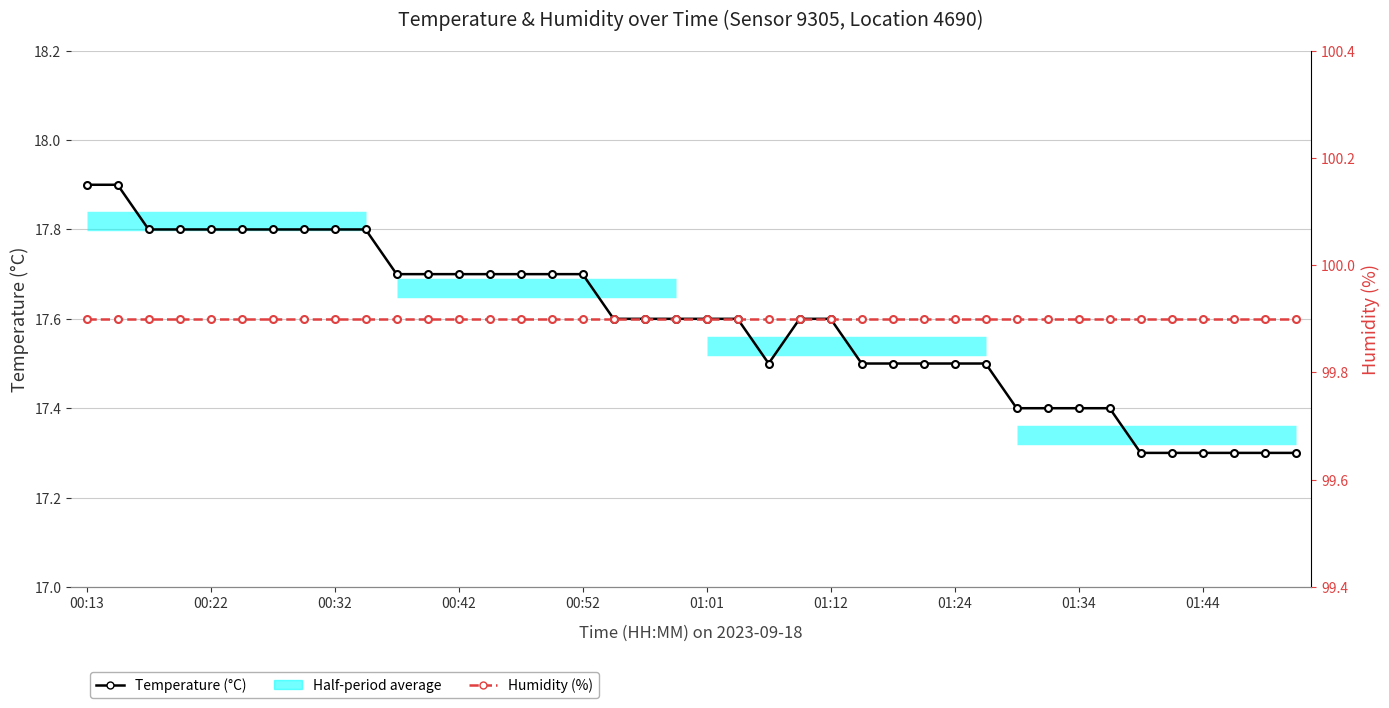

In Temperature (°C), how many points are lower than both neighbors (excluding endpoints)?

1